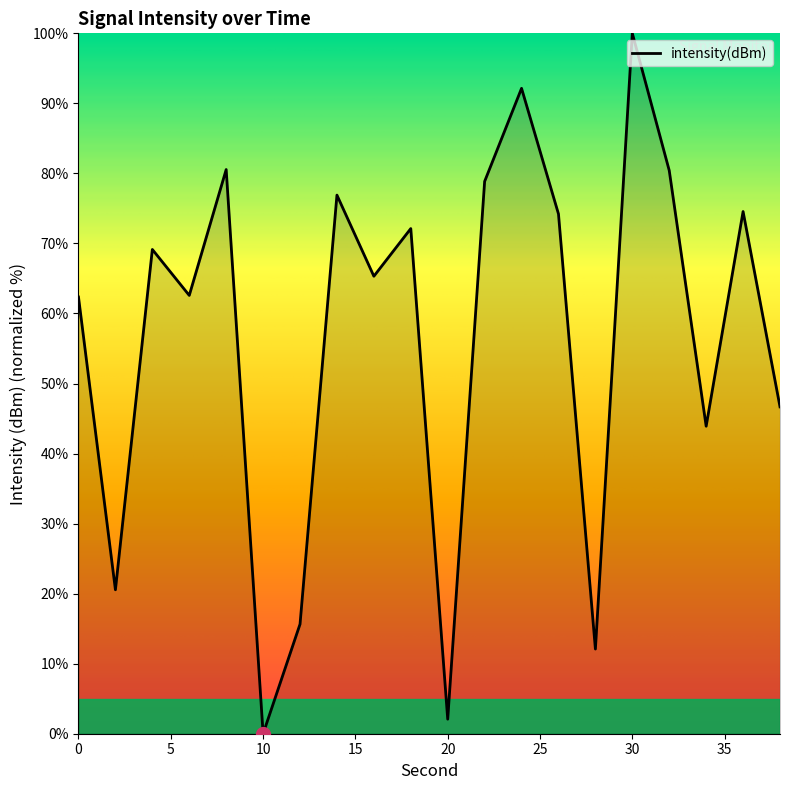

What is the difference between the maximum and minimum values?

100.0